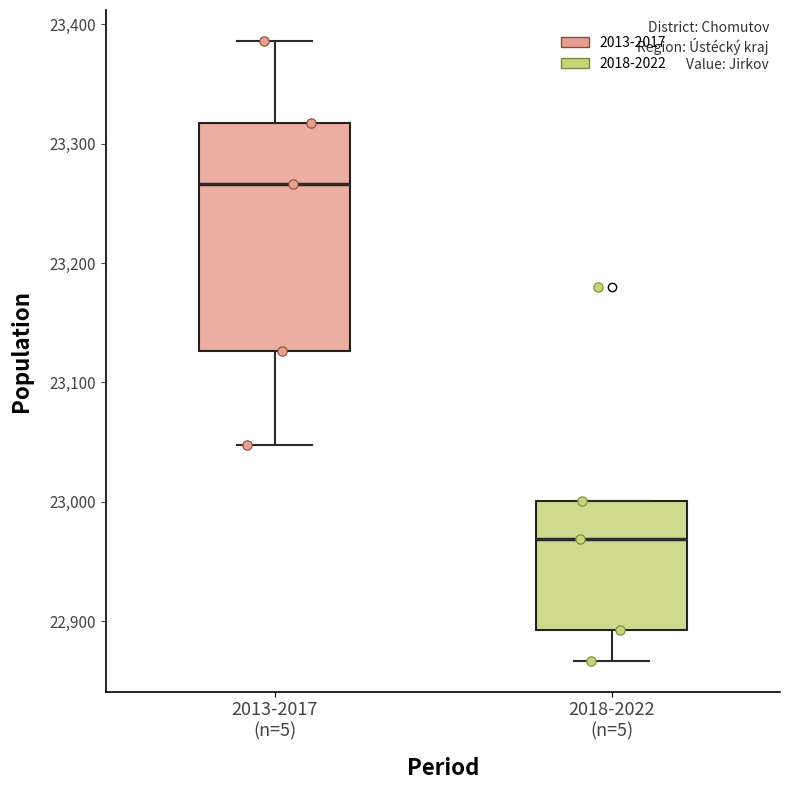

Comparing the boxes themselves (not the whiskers), which one is the tallest?

2013-2017 (n=5)